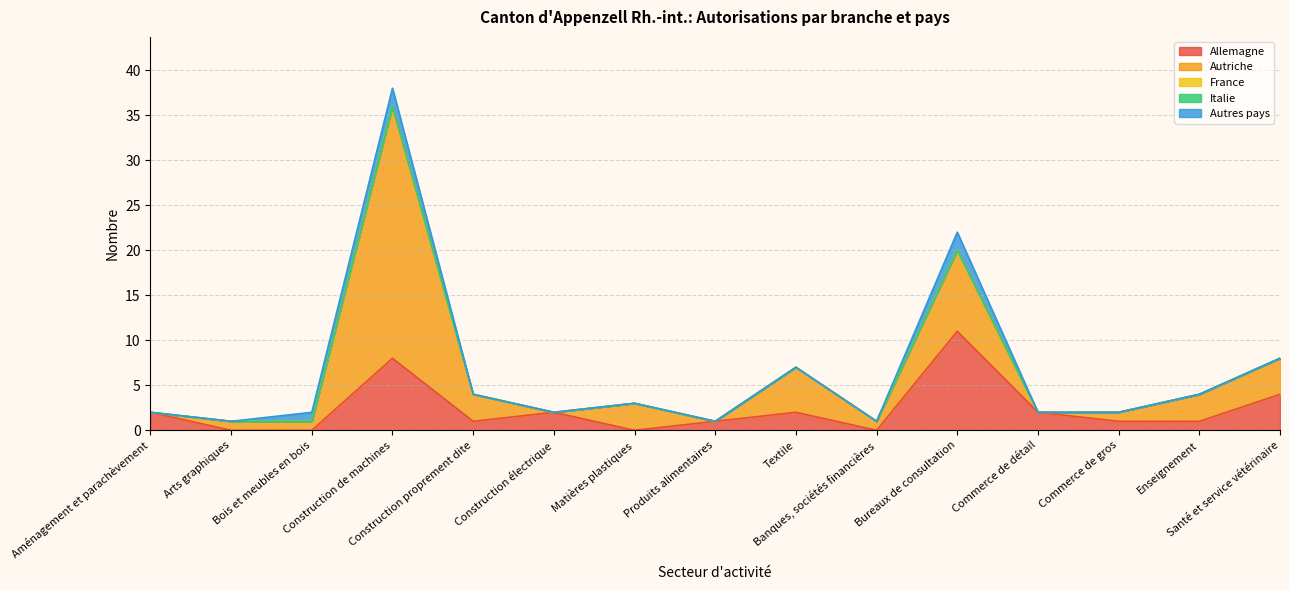

What are all the series names shown in the legend?

Allemagne, Autriche, France, Italie, Autres pays